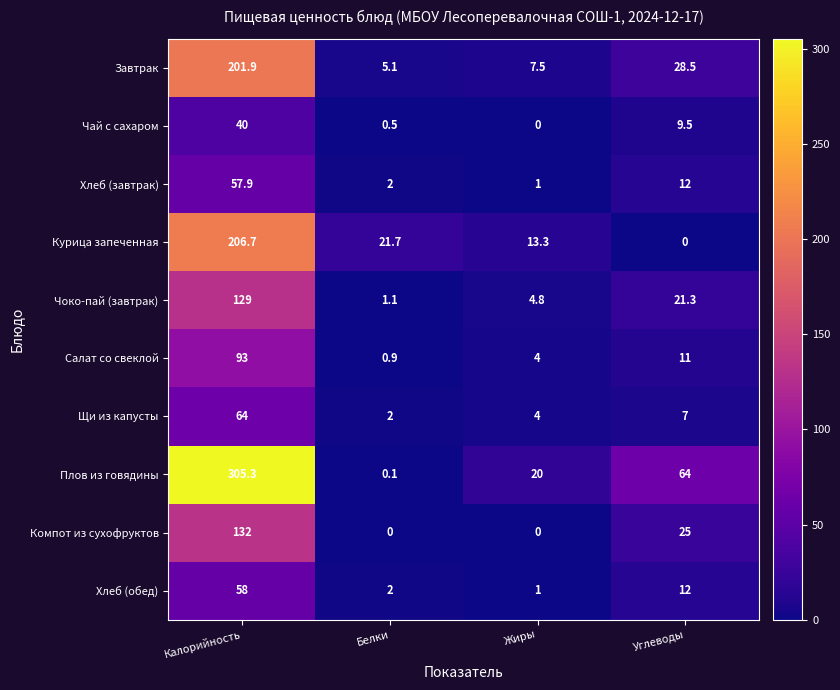

What is the difference between the maximum and minimum values in the Курица запеченная series?

206.7